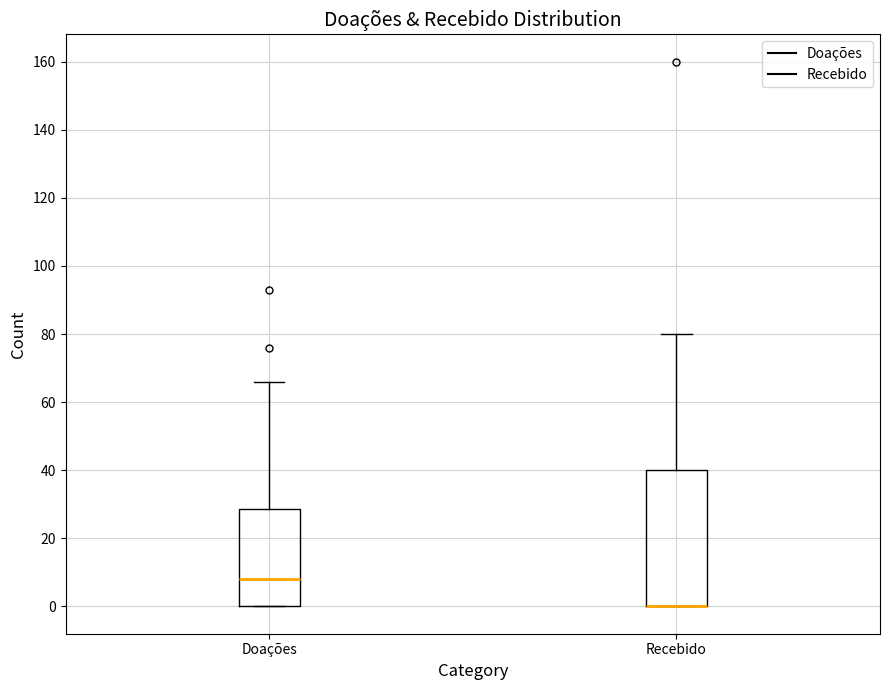

Reading left to right, read every box against the y-axis: the position of its median line, the range the box covers, and the ends of its whiskers. The values are not printed on the chart, so give them approximately, as read against the axis.

Doações: median 8, box 0 to 28, whiskers 0 to 66
Recebido: median 0 (drawn on the box's lower edge), box 0 to 40, whiskers 0 to 80